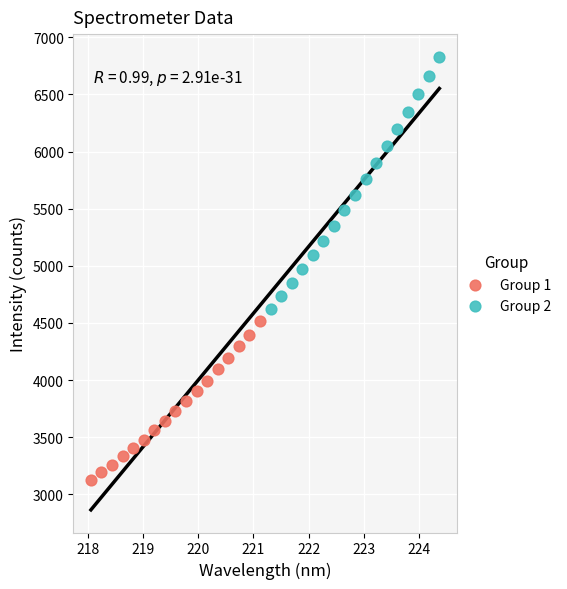

Which series reaches the maximum Y coordinate?

Group 2